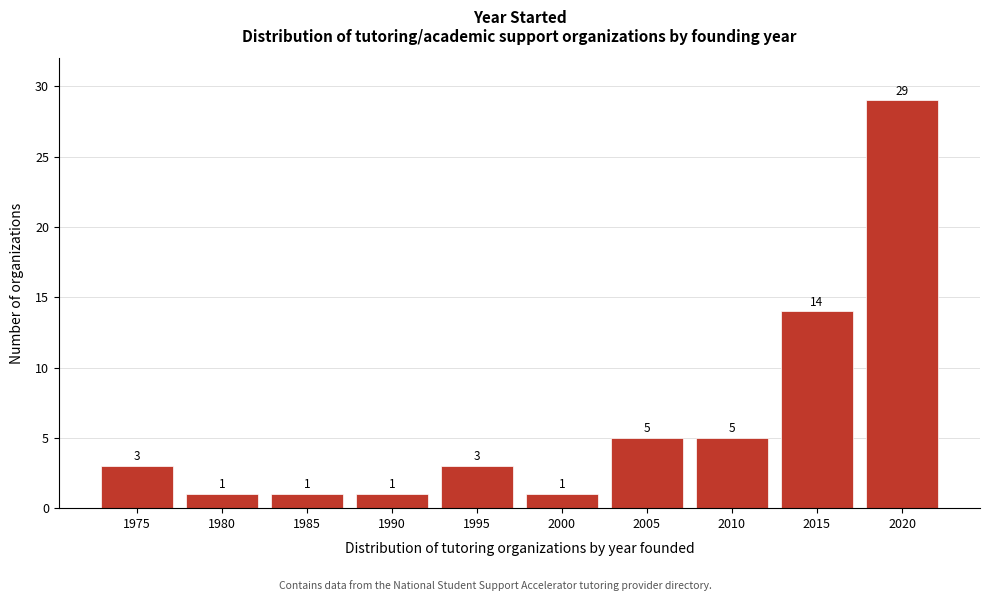

Reading left to right, transcribe all the data shown in this chart.

3	1	1	1	3	1	5	5	14	29